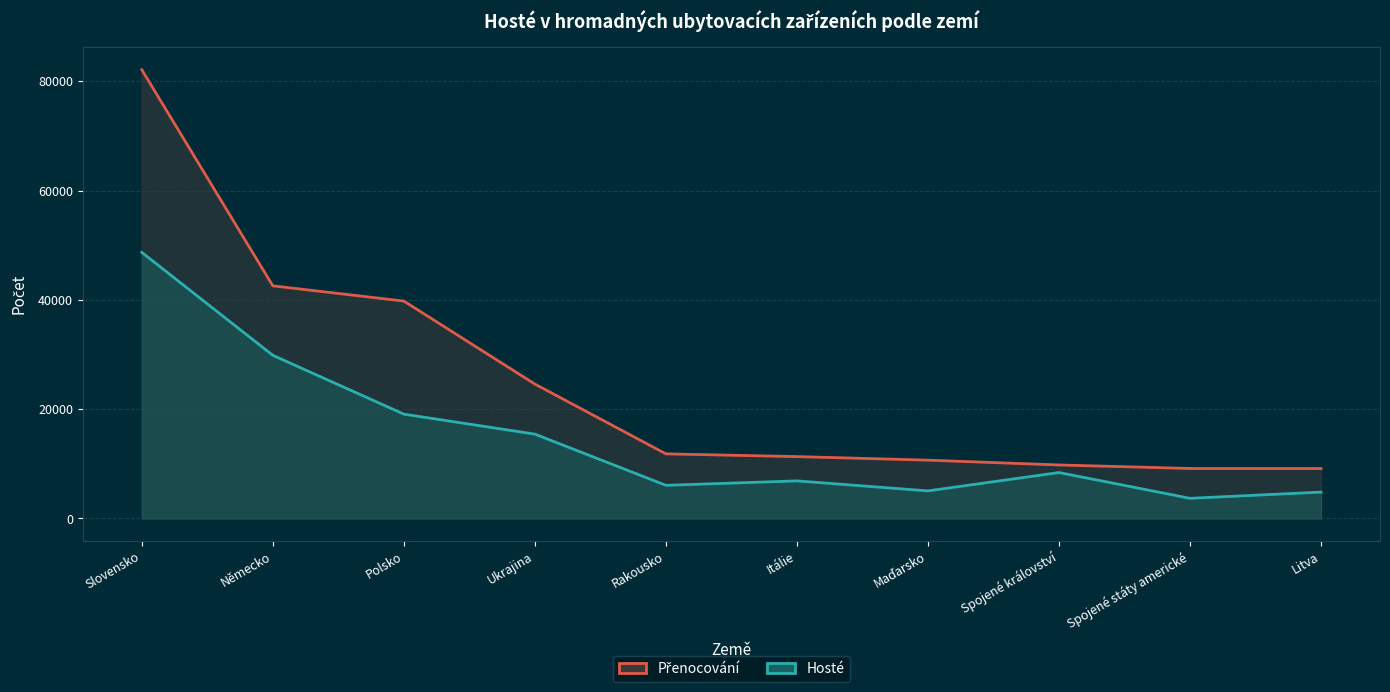

List the series in order of their peak value, highest first.

Přenocování, Hosté